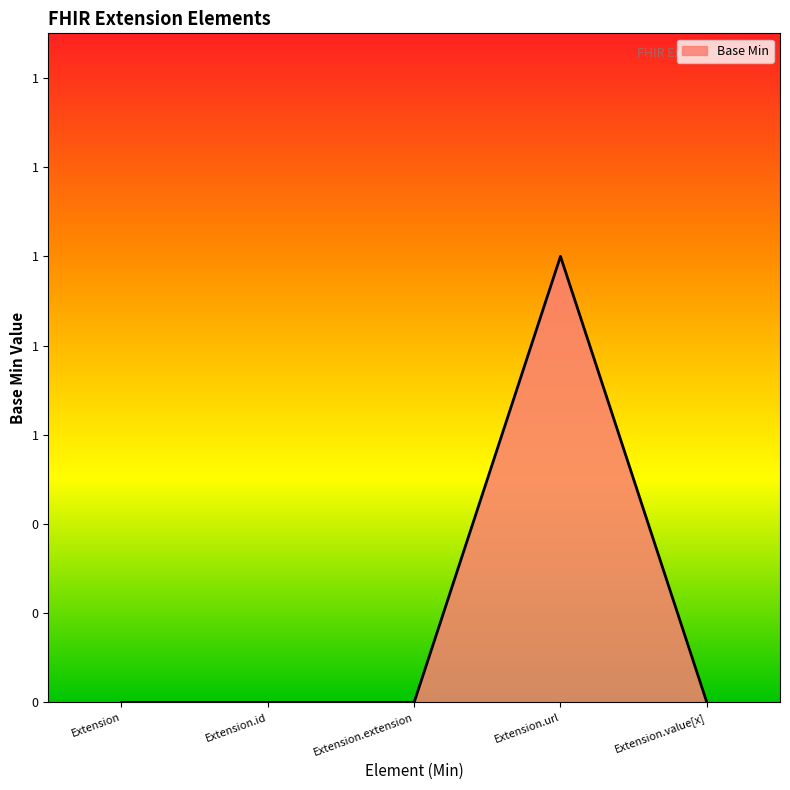

What is the value of the 4th point from the left?

1